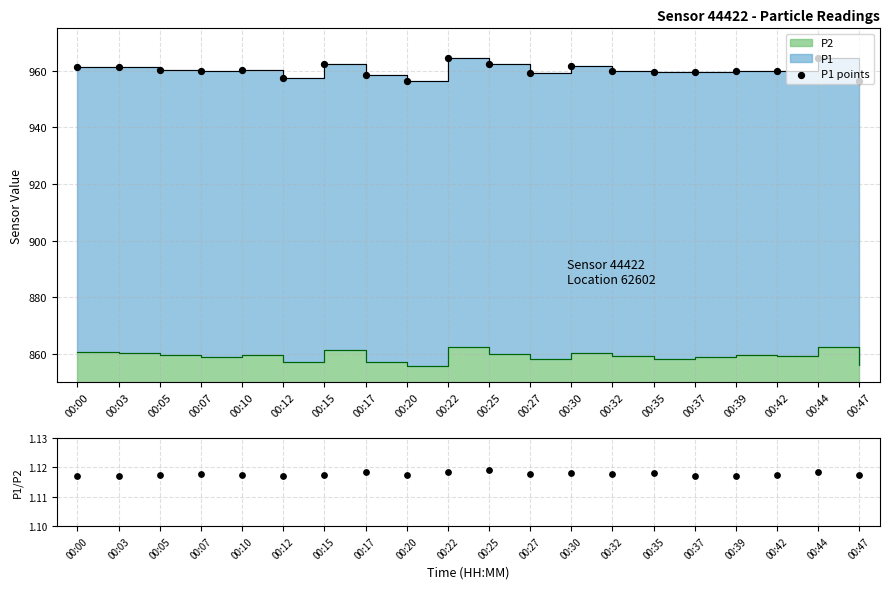

Which series contains the lowest Y value?

P1/P2 ratio